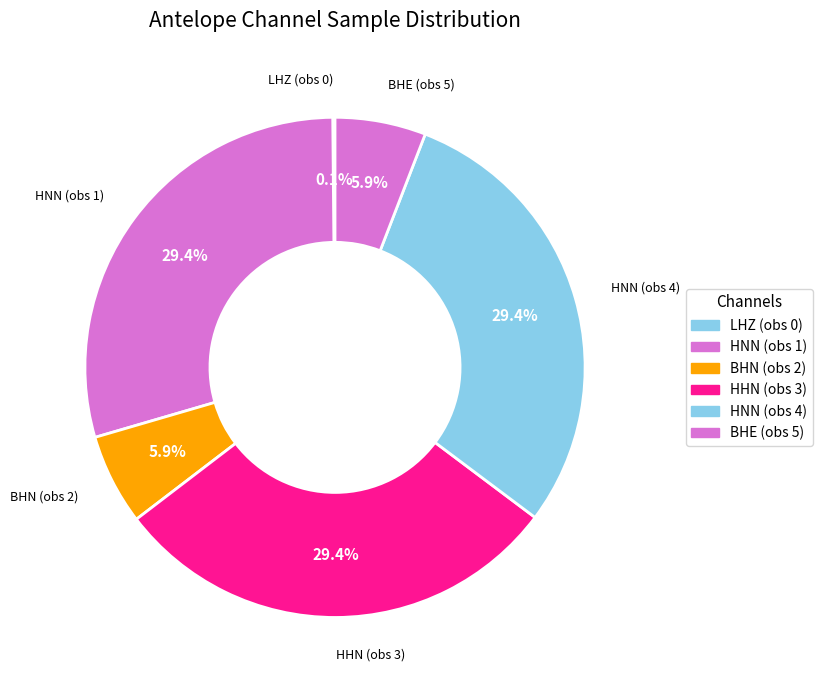

What is the change in value from HNN (obs 1) to BHE (obs 5)?

-13824001